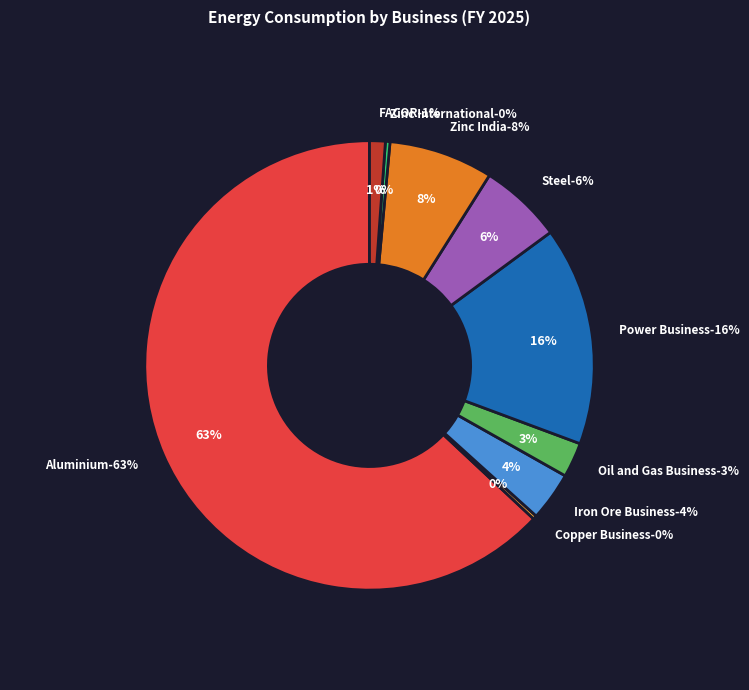

Rank the categories by value from highest to lowest.

Aluminium, Power Business, Zinc India, Steel, Iron Ore Business, Oil and Gas Business, FACOR, Zinc International, Copper Business